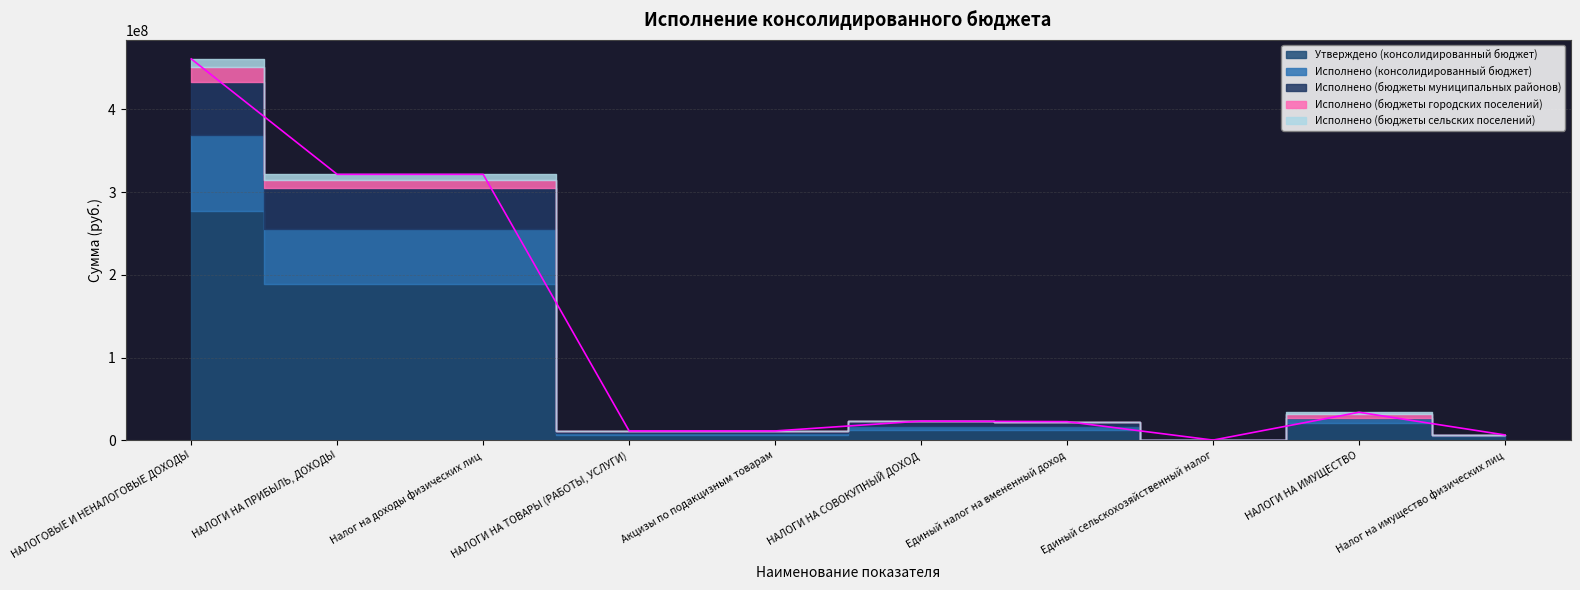

True or false: Исполнено (бюджеты городских поселений) has more than 2 points higher than both neighbors.

False